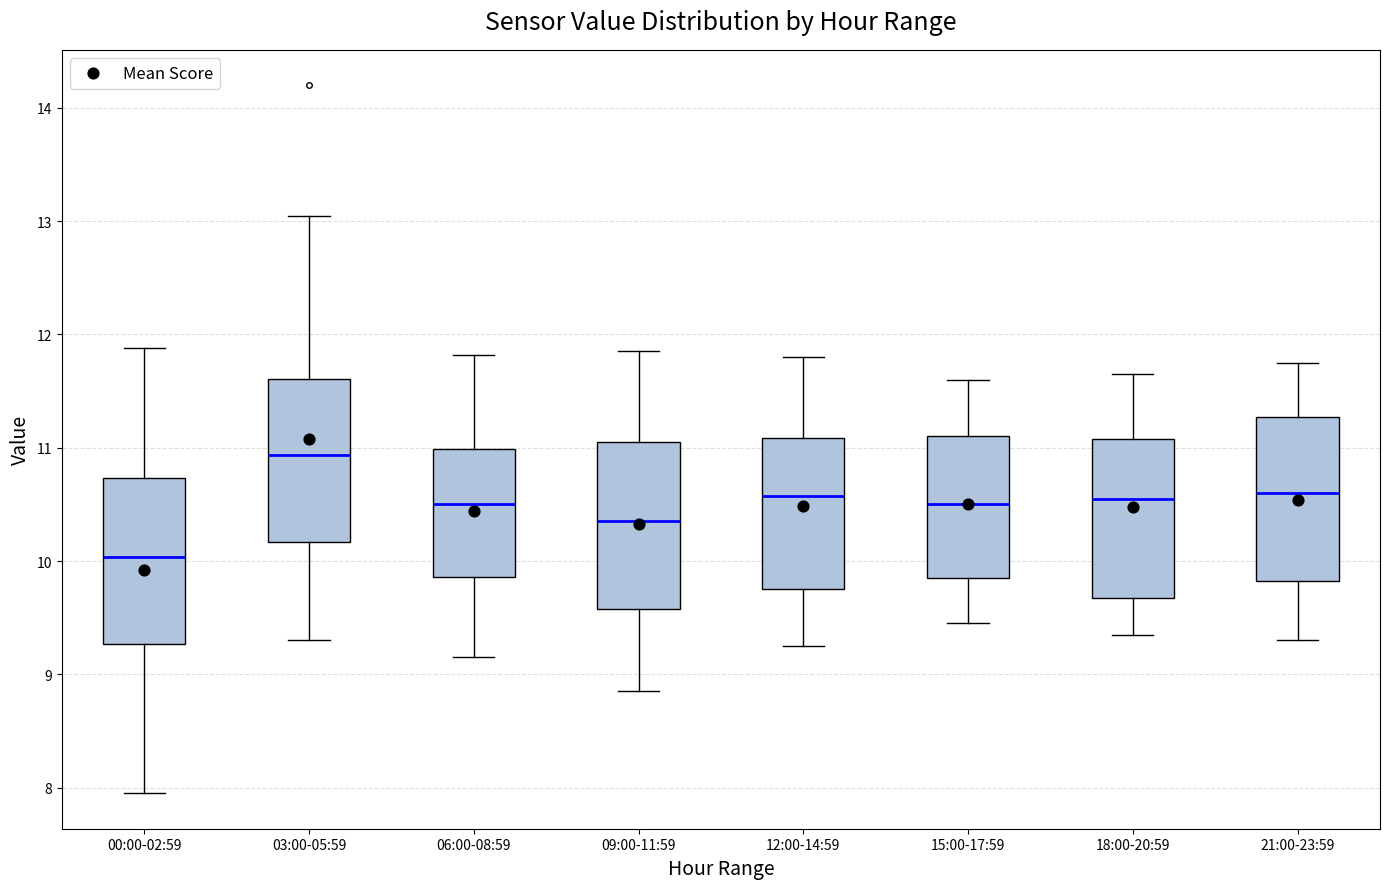

Reading left to right, read every box against the y-axis: the position of its median line, the range the box covers, and the ends of its whiskers. The values are not printed on the chart, so give them approximately, as read against the axis.

00:00-02:59: median 10.0, box 9.3 to 10.7, whiskers 8.0 to 11.9
03:00-05:59: median 10.9, box 10.2 to 11.6, whiskers 9.3 to 13.1
06:00-08:59: median 10.5, box 9.9 to 11.0, whiskers 9.2 to 11.8
09:00-11:59: median 10.4, box 9.6 to 11.1, whiskers 8.9 to 11.9
12:00-14:59: median 10.6, box 9.8 to 11.1, whiskers 9.3 to 11.8
15:00-17:59: median 10.5, box 9.9 to 11.1, whiskers 9.5 to 11.6
18:00-20:59: median 10.6, box 9.7 to 11.1, whiskers 9.4 to 11.7
21:00-23:59: median 10.6, box 9.8 to 11.3, whiskers 9.3 to 11.8